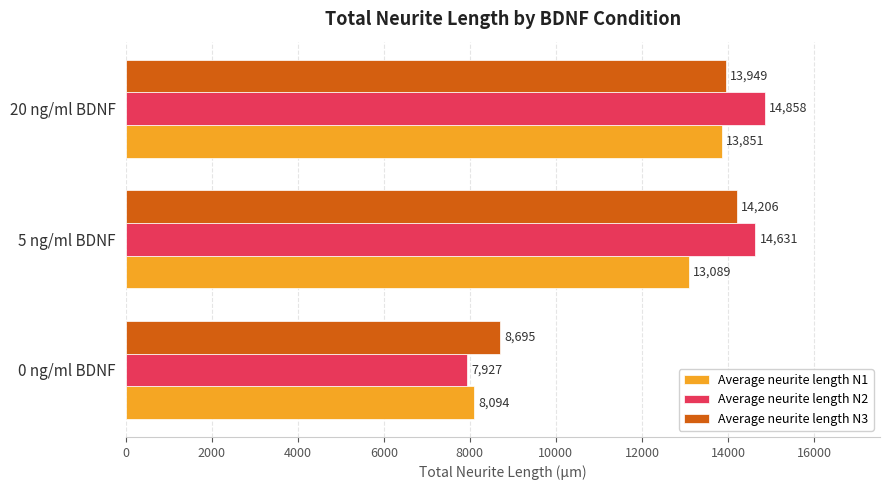

Which category has the highest value across all series?

20 ng/ml BDNF